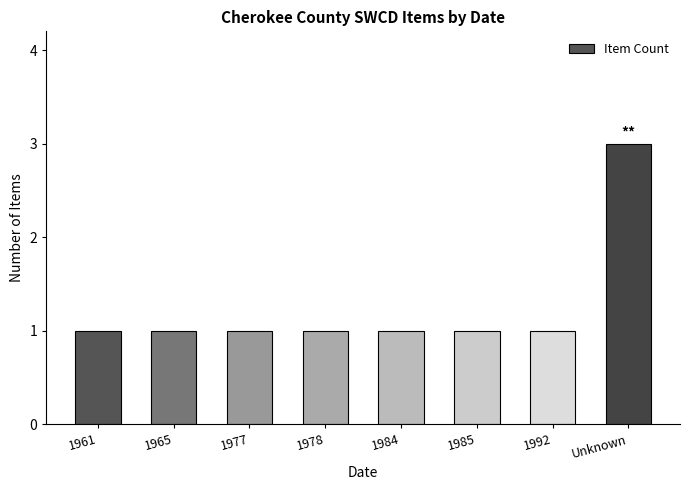

The value at 1977 is 1. True or false?

True